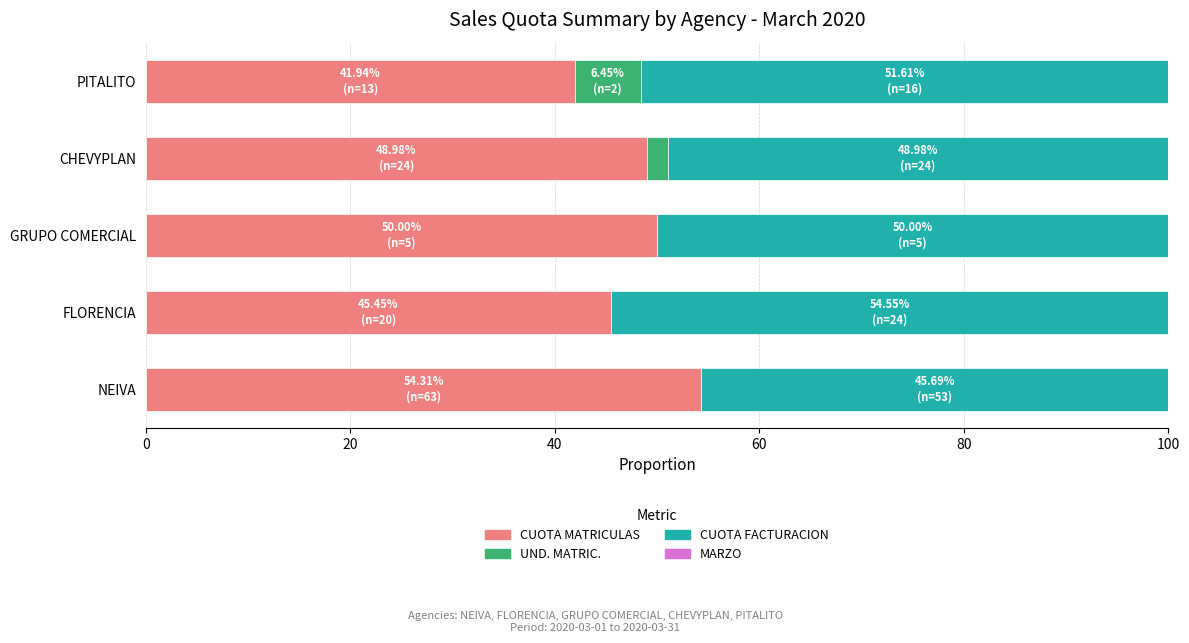

What is the sum of all CUOTA MATRICULAS values?

240.7